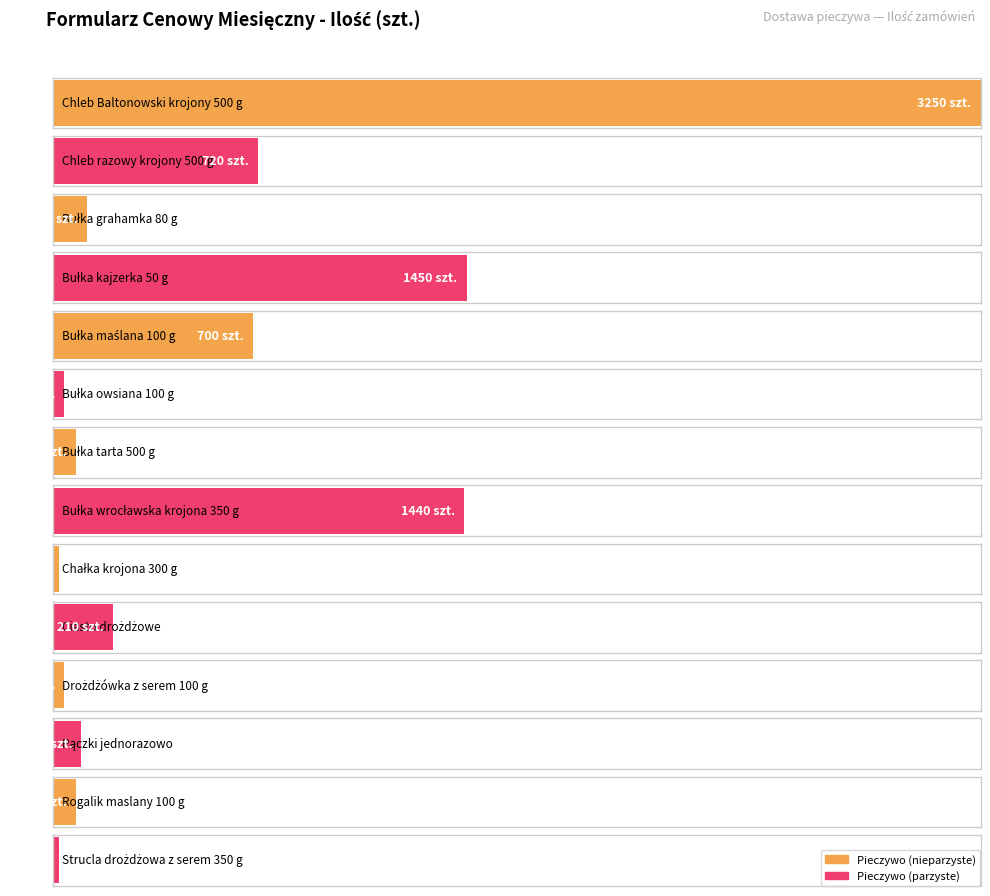

What is the smallest value displayed?

20